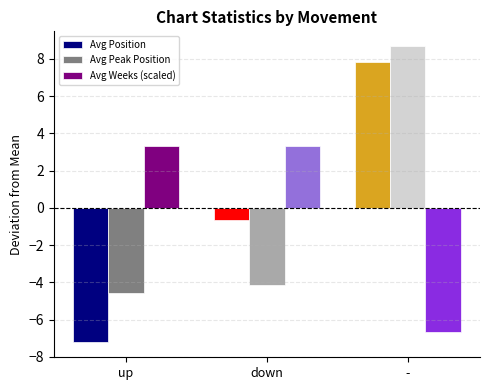

How many values in Avg Peak Position are above zero?

1